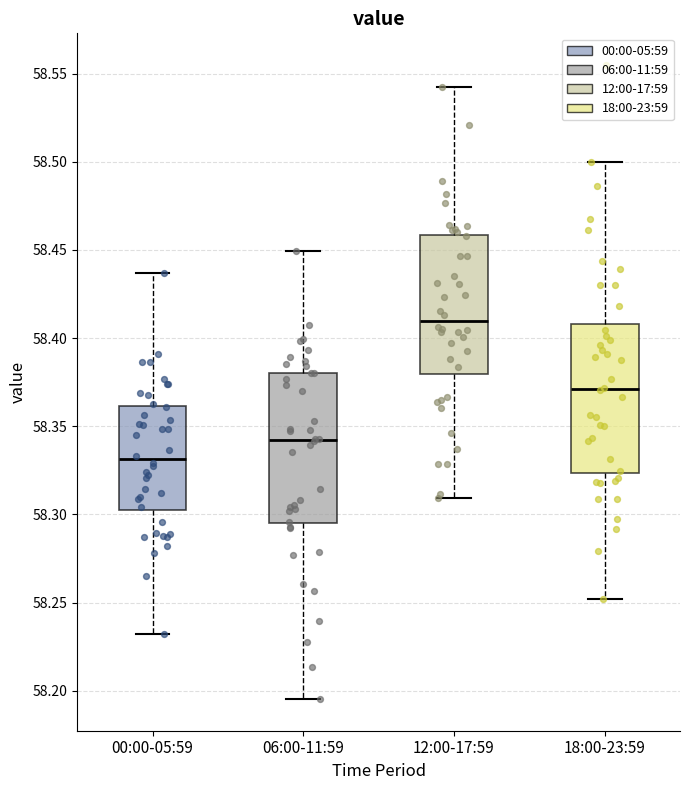

Reading left to right, transcribe this box plot: for each box, give where its median line is, the range the box spans, and where its two whiskers end, as read against the y-axis. The values are not printed on the chart, so give them approximately, as read against the axis.

00:00-05:59: median 58.330, box 58.300 to 58.360, whiskers 58.230 to 58.435
06:00-11:59: median 58.340, box 58.295 to 58.380, whiskers 58.195 to 58.450
12:00-17:59: median 58.410, box 58.380 to 58.460, whiskers 58.310 to 58.540
18:00-23:59: median 58.370, box 58.325 to 58.410, whiskers 58.250 to 58.500